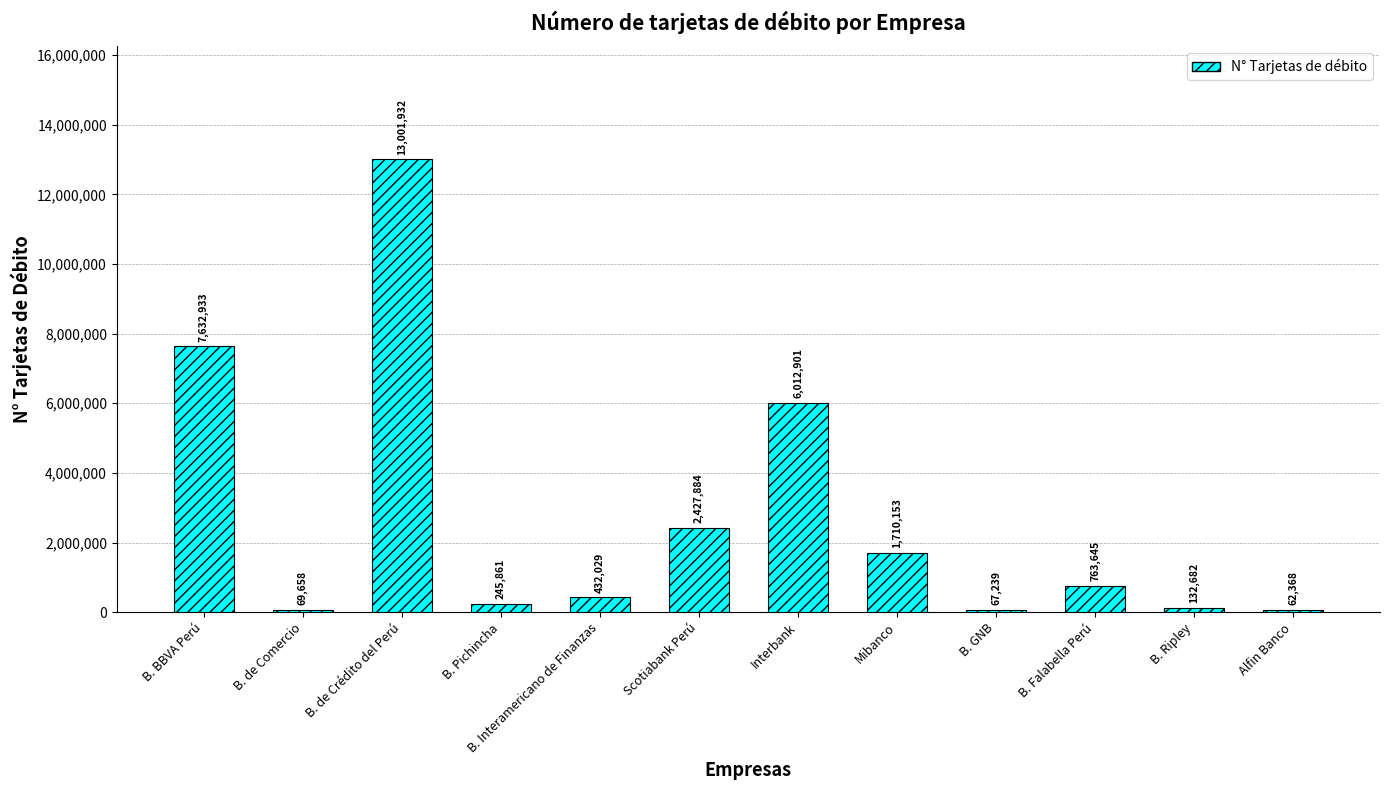

List the labels in order of value, largest first.

B. de Crédito del Perú, B. BBVA Perú, Interbank, Scotiabank Perú, Mibanco, B. Falabella Perú, B. Interamericano de Finanzas, B. Pichincha, B. Ripley, B. de Comercio, B. GNB, Alfin Banco